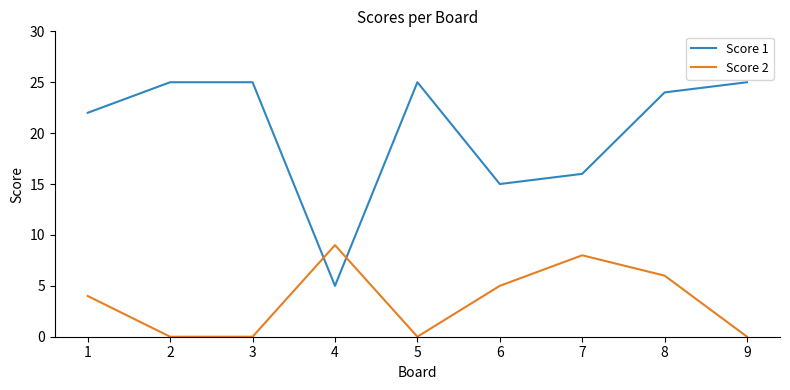

What is the difference between the highest and lowest values at 3?

25